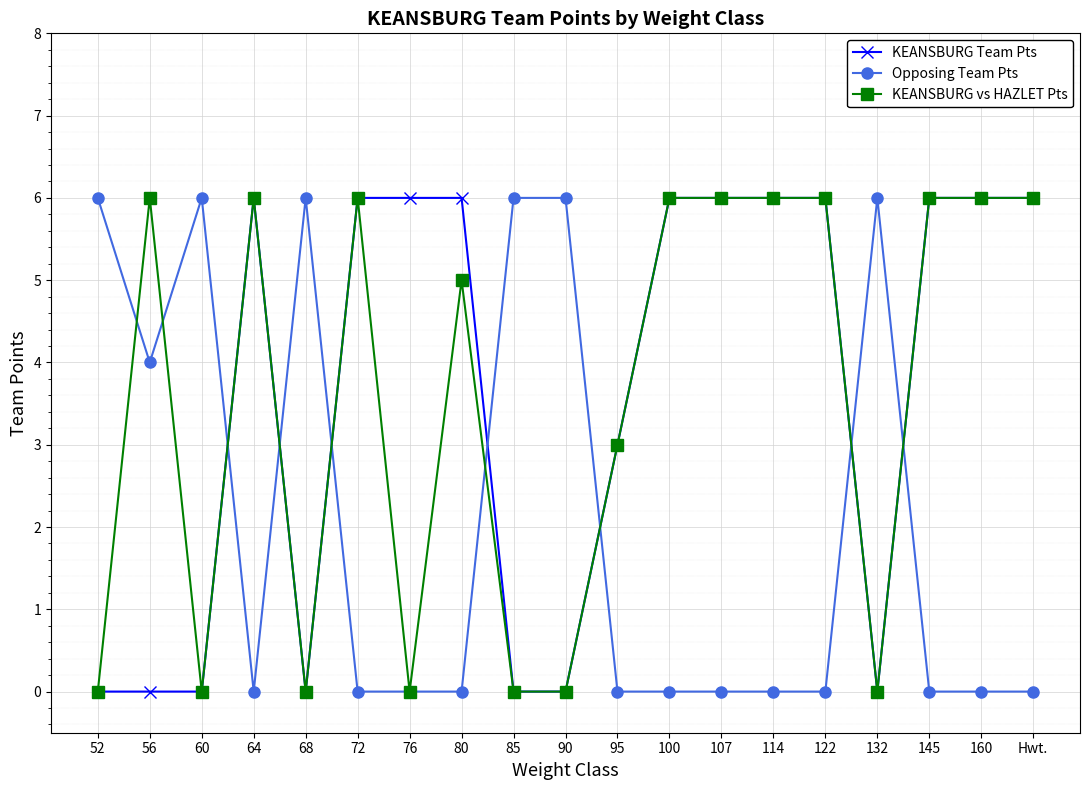

After their last crossing, which series has the higher values: KEANSBURG Team Pts or Opposing Team Pts?

KEANSBURG Team Pts